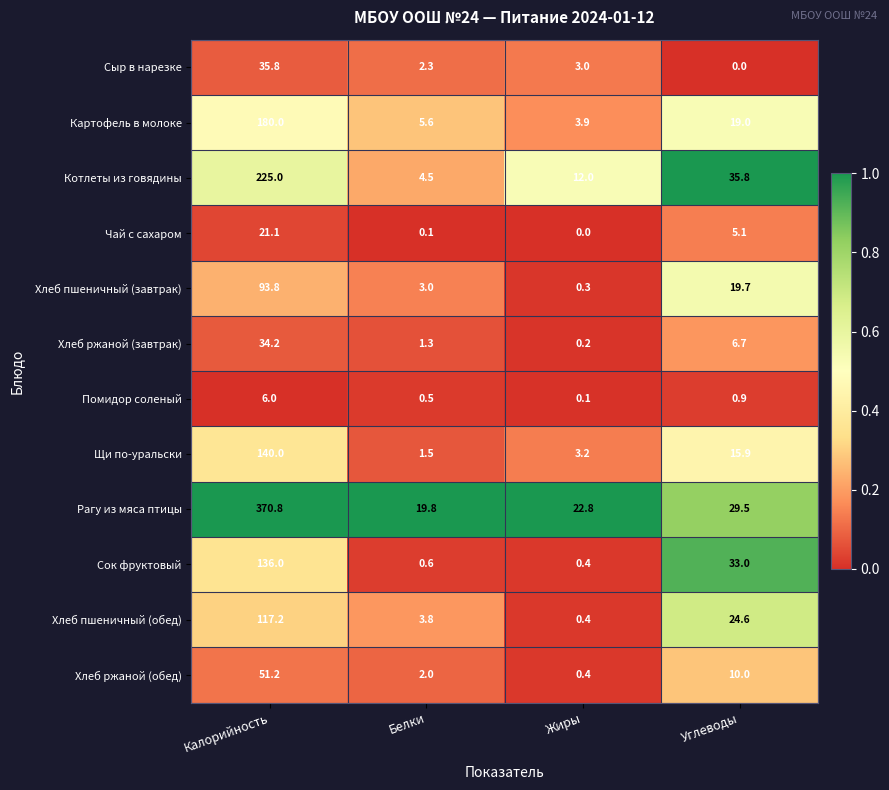

List the labels in order of Картофель в молоке value, smallest first.

Жиры, Белки, Углеводы, Калорийность